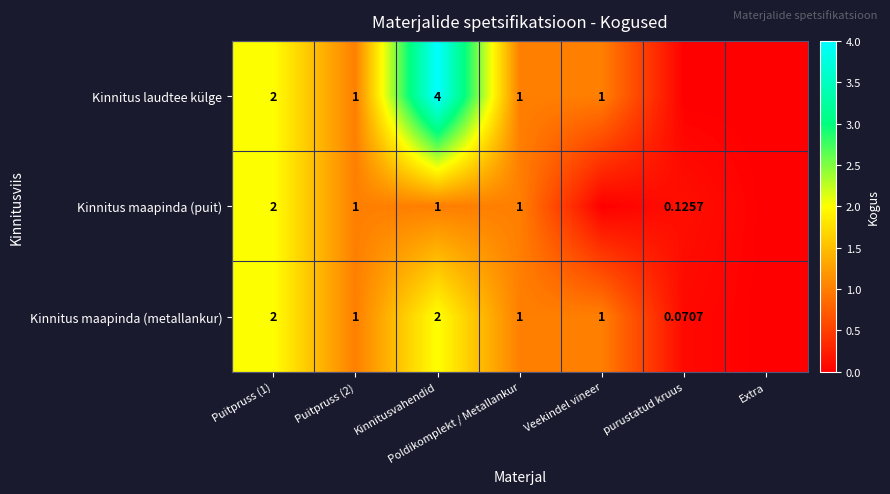

Which has a higher value, Puitpruss (1) or purustatud kruus?

Puitpruss (1)